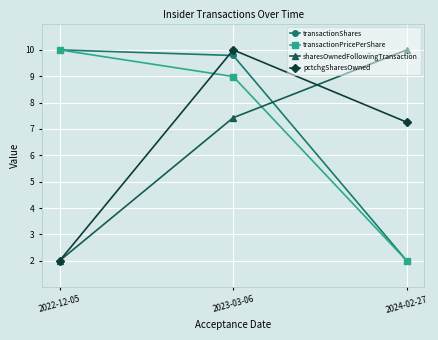

At how many categories does at least one series exceed 3?

3